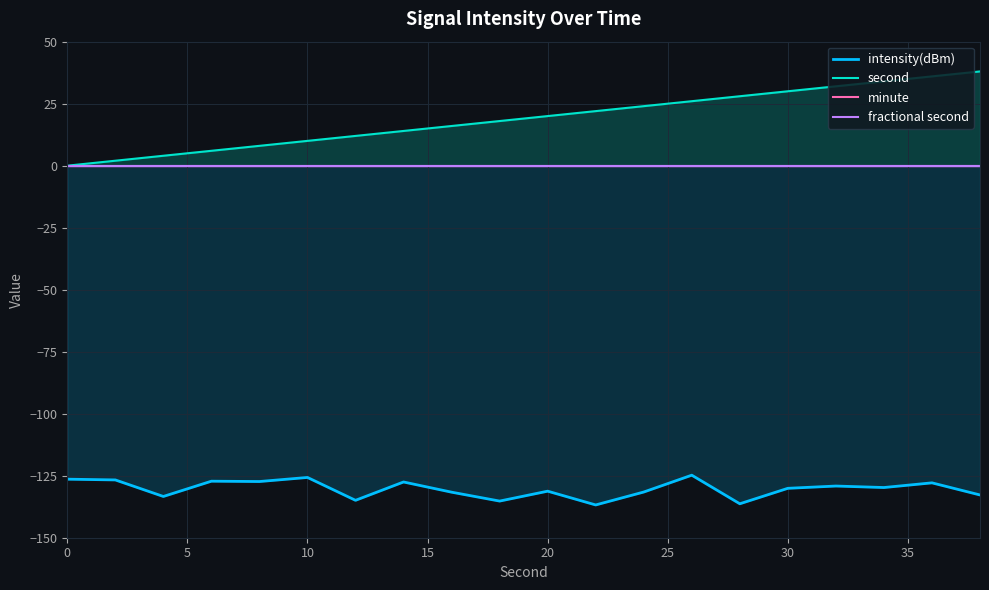

The value of second at 10 is 10. True or false?

True